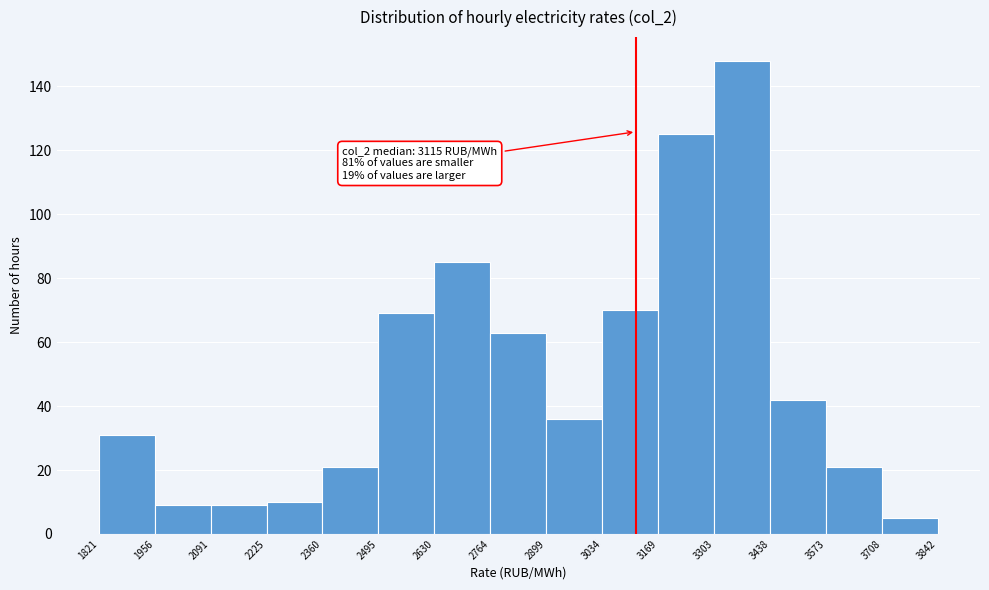

Which range on the x-axis has the tallest bar?

3303 to 3438